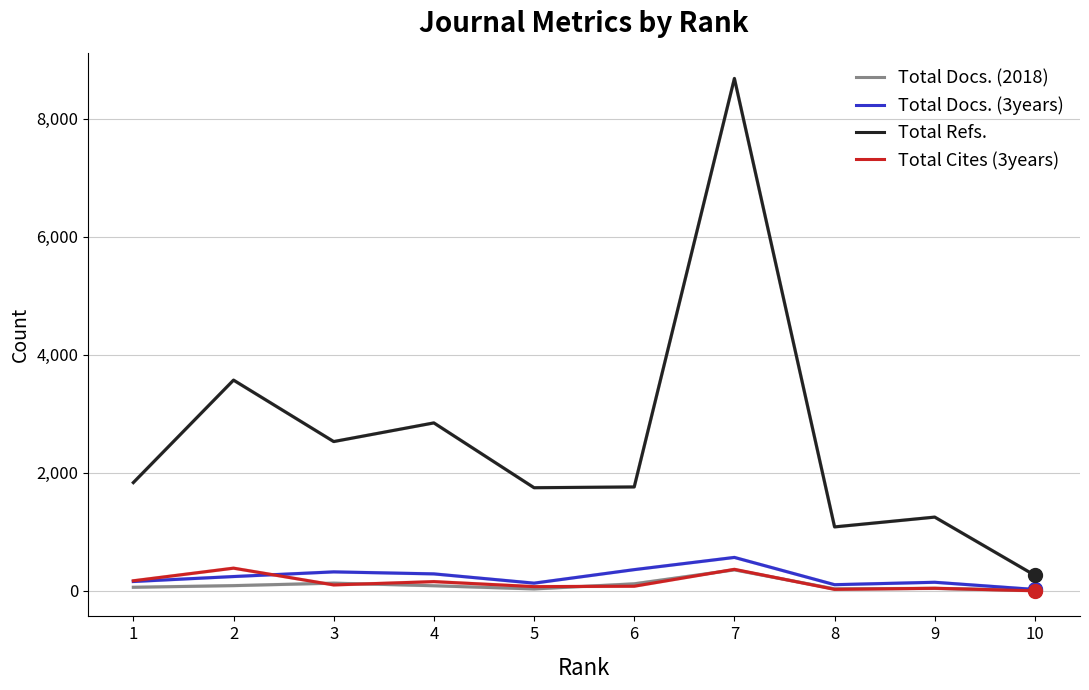

At which category is the sum across all series the highest?

7